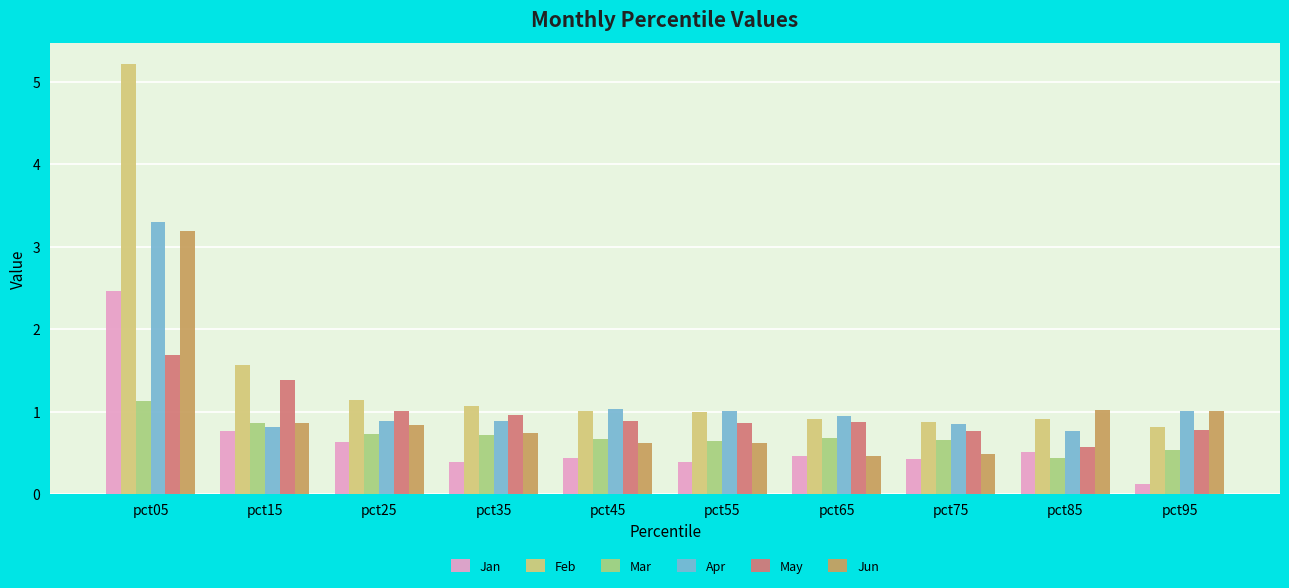

What are all the series names shown in the legend?

Jan, Feb, Mar, Apr, May, Jun